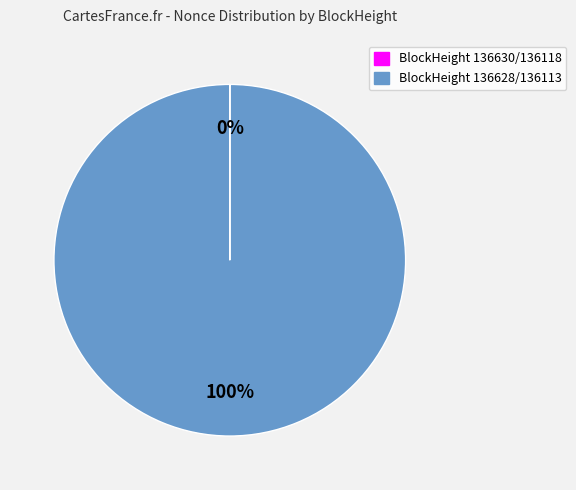

True or false: BlockHeight 136628/136113 accounts for 92% of the total.

False